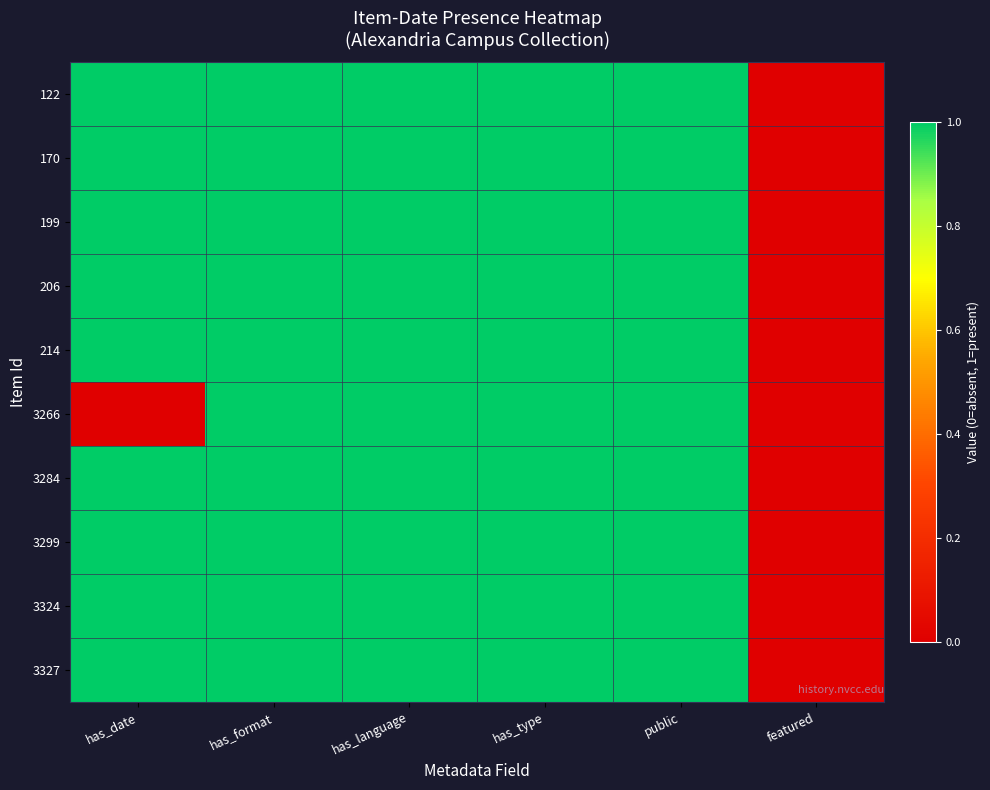

Reading left to right, list all the values displayed in this chart.

122: has_date=1	has_format=1	has_language=1	has_type=1	public=1	featured=0
170: has_date=1	has_format=1	has_language=1	has_type=1	public=1	featured=0
199: has_date=1	has_format=1	has_language=1	has_type=1	public=1	featured=0
206: has_date=1	has_format=1	has_language=1	has_type=1	public=1	featured=0
214: has_date=1	has_format=1	has_language=1	has_type=1	public=1	featured=0
3266: has_date=0	has_format=1	has_language=1	has_type=1	public=1	featured=0
3284: has_date=1	has_format=1	has_language=1	has_type=1	public=1	featured=0
3299: has_date=1	has_format=1	has_language=1	has_type=1	public=1	featured=0
3324: has_date=1	has_format=1	has_language=1	has_type=1	public=1	featured=0
3327: has_date=1	has_format=1	has_language=1	has_type=1	public=1	featured=0